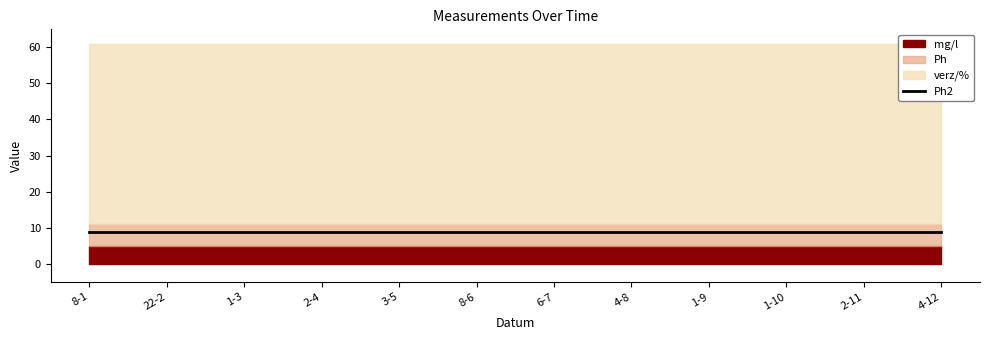

What position from the left is 1-10?

10